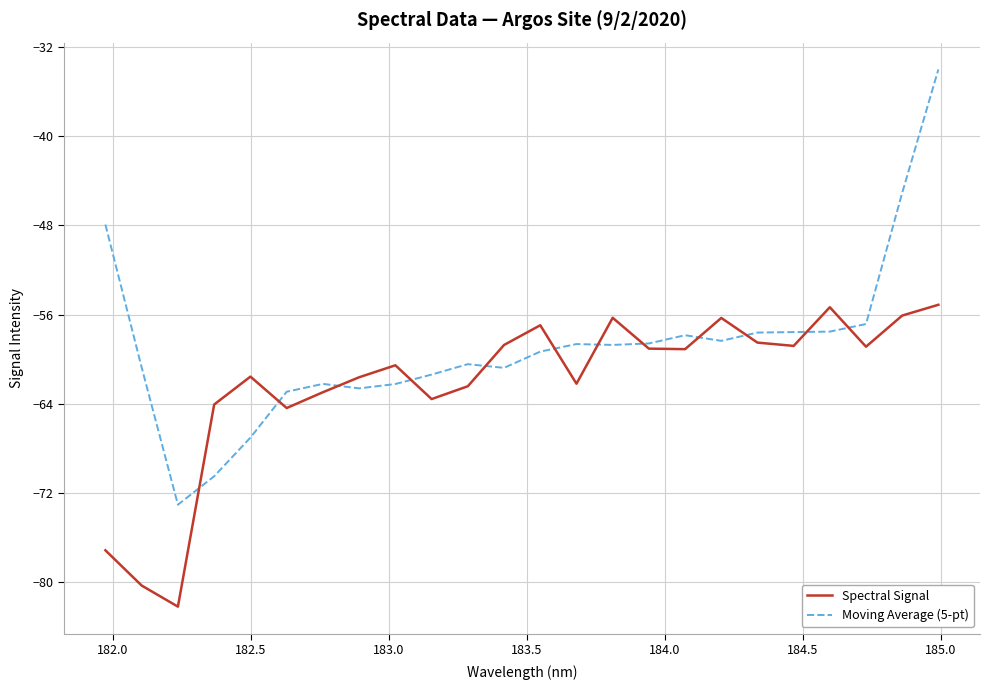

Which series has the largest total across all categories?

Moving Average (5-pt)